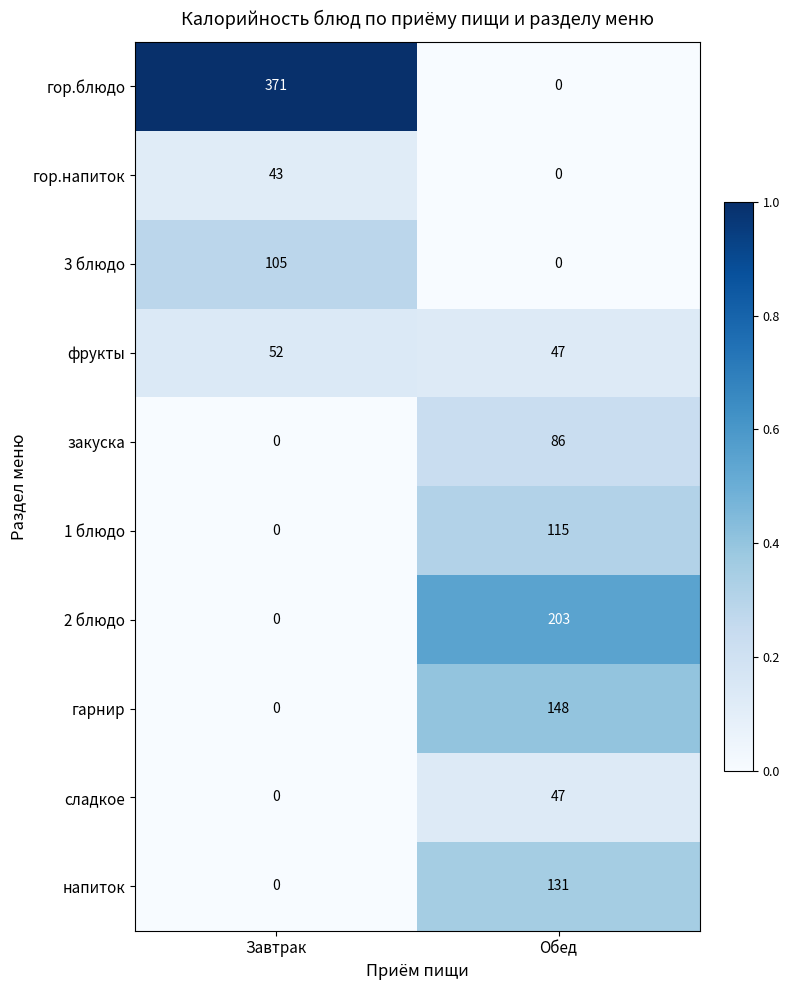

Rank the series by their maximum value, from lowest to highest.

гор.напиток, сладкое, фрукты, закуска, 3 блюдо, 1 блюдо, напиток, гарнир, 2 блюдо, гор.блюдо